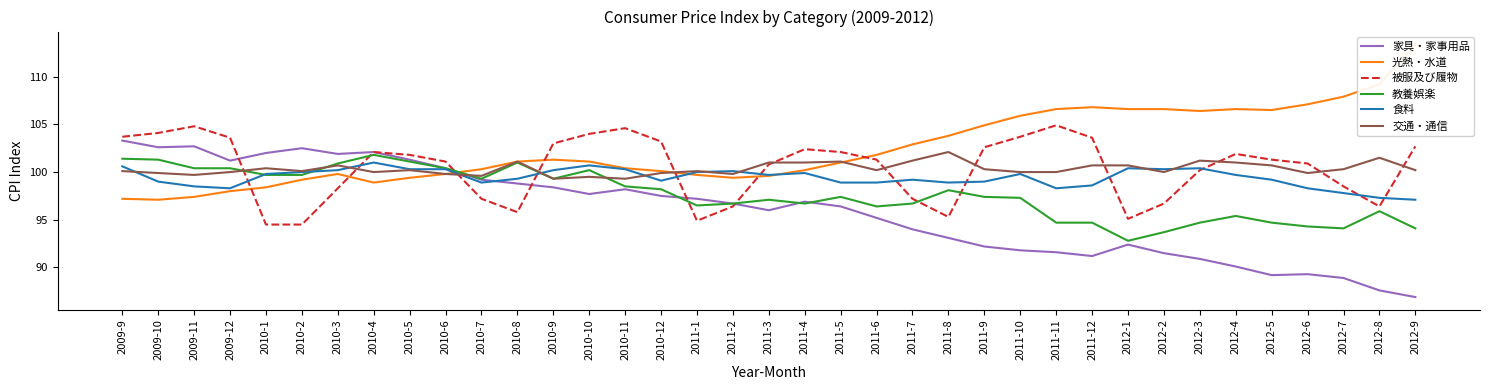

List the labels in order of 交通・通信 value, smallest first.

2010-9, 2010-11, 2010-10, 2010-7, 2009-11, 2010-6, 2011-2, 2009-10, 2010-12, 2012-6, 2009-12, 2010-4, 2011-10, 2011-11, 2012-2, 2009-9, 2010-2, 2011-1, 2010-5, 2011-6, 2012-9, 2011-9, 2012-7, 2010-1, 2010-3, 2011-12, 2012-1, 2012-5, 2011-3, 2011-4, 2012-4, 2010-8, 2011-5, 2011-7, 2012-3, 2012-8, 2011-8